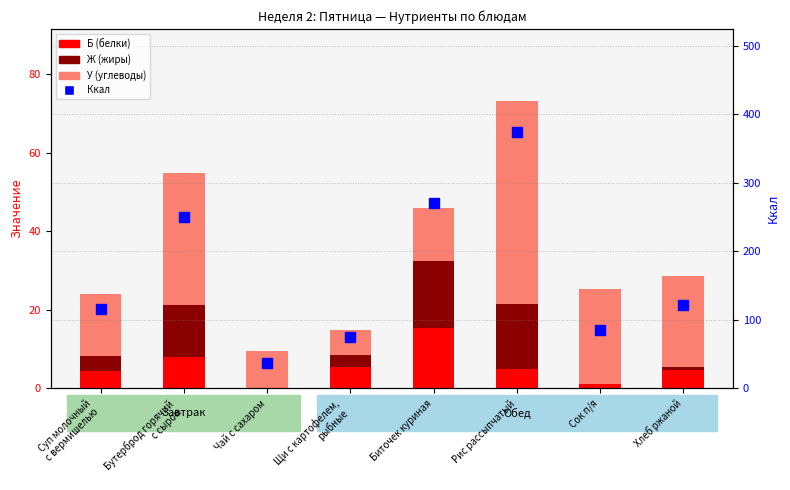

How many categories are shown in the chart?

8